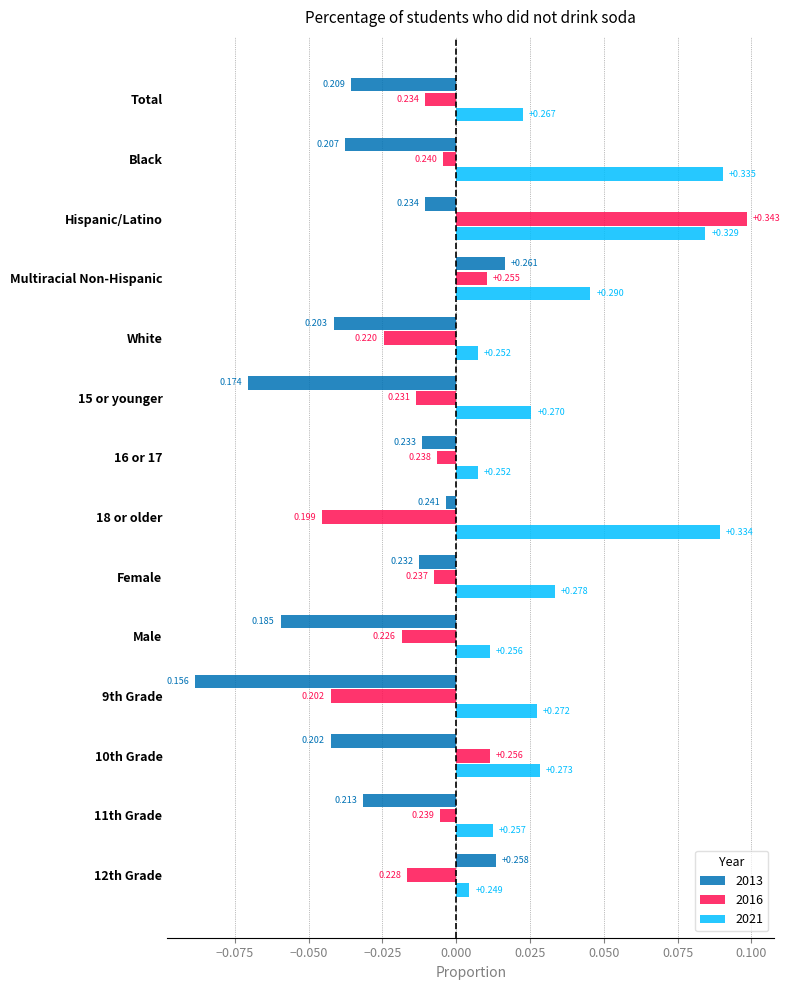

What are all the series names shown in the legend?

2013, 2016, 2021